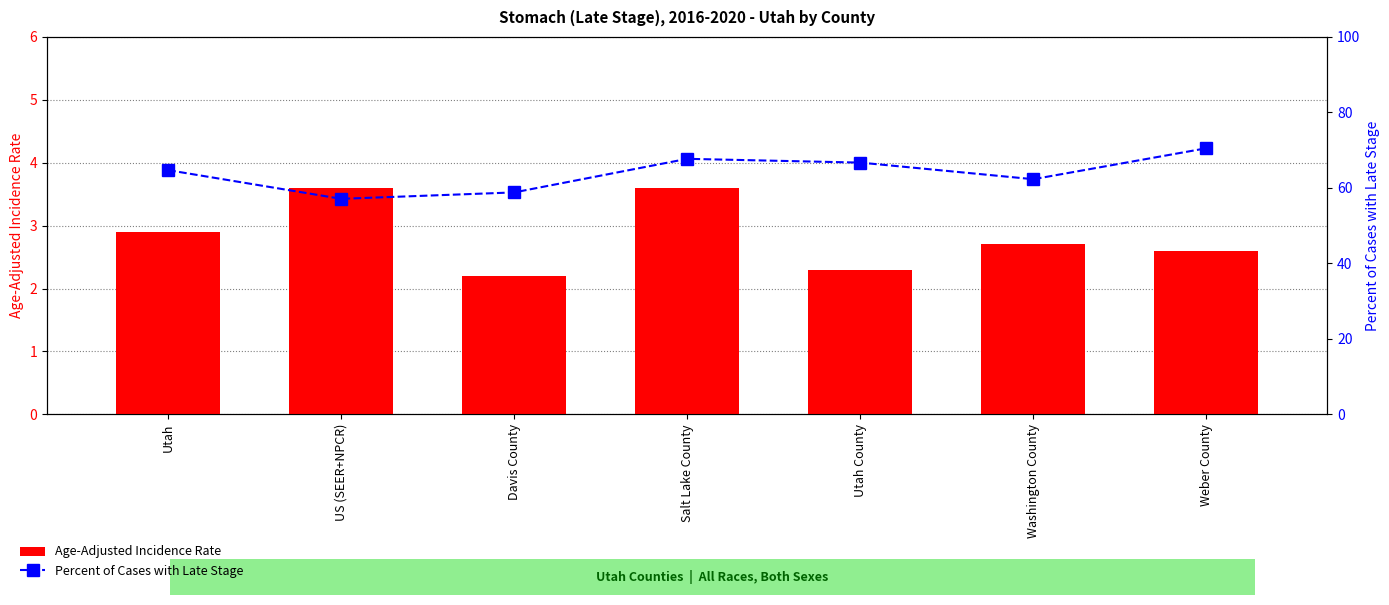

Rank the series by their average value, from highest to lowest.

Percent of Cases with Late Stage, Age-Adjusted Incidence Rate